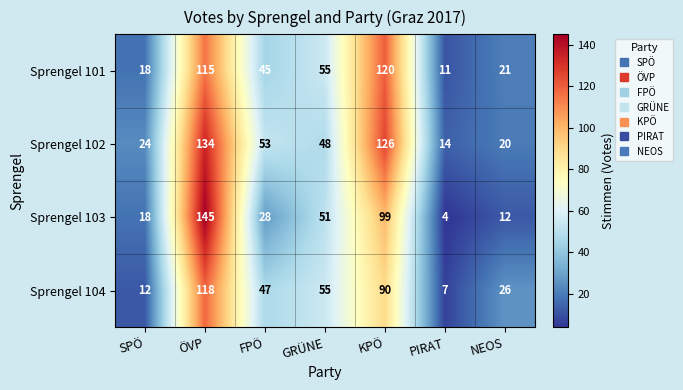

At which category is the sum across all series the highest?

ÖVP